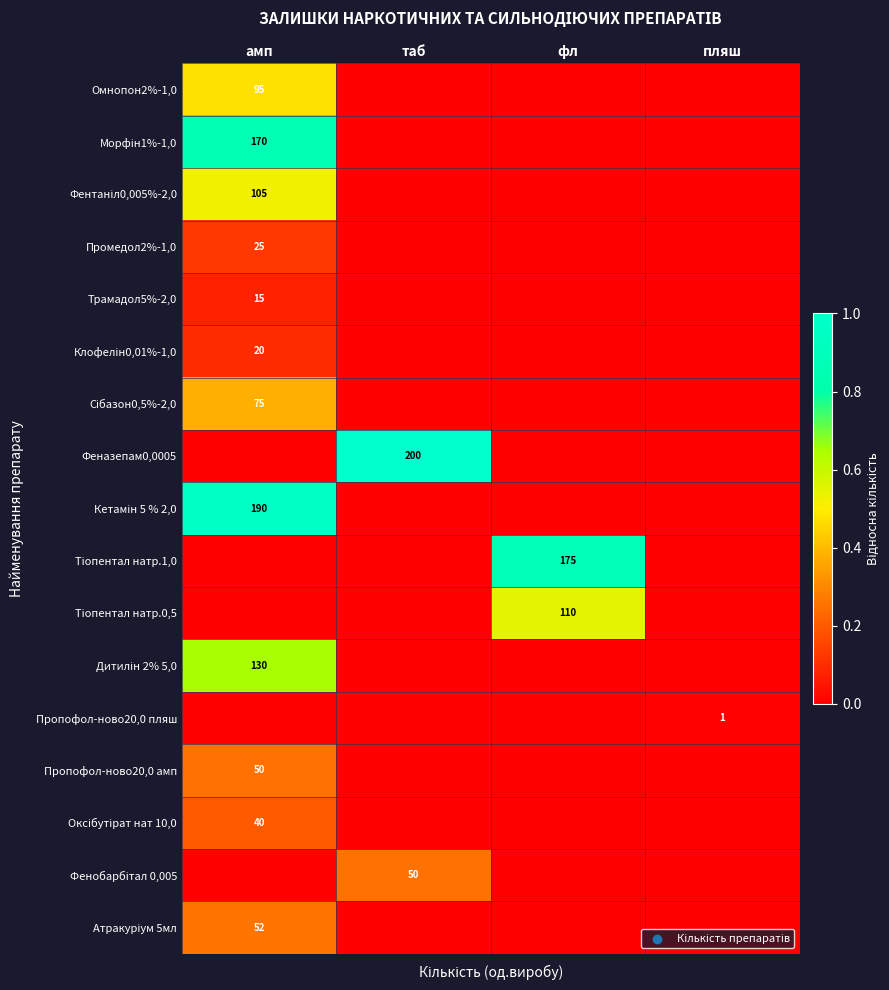

Is it true that Трамадол5%-2,0 equals 8 at амп?

False